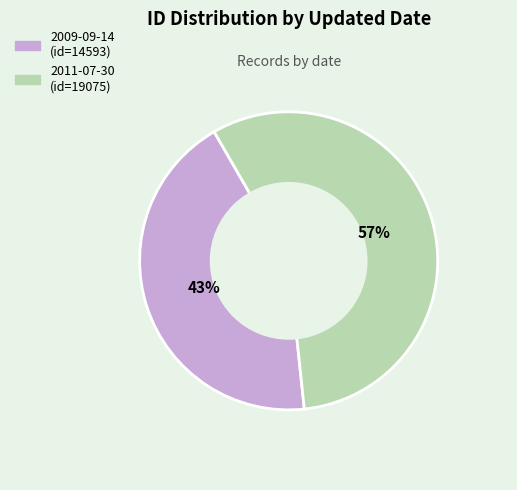

Does 2009-09-14 account for over 50% of the chart?

No